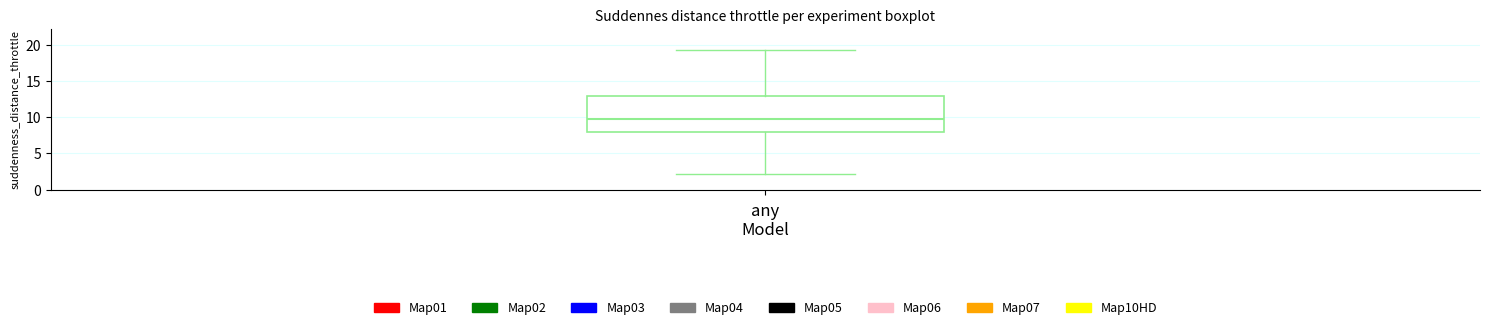

Read this box plot against the y-axis: the position of the median line, the range covered by the box, and the ends of both whiskers. The values are not printed on the chart, so give them approximately, as read against the axis.

median 10.0, box 8.0 to 13.0, whiskers 2.0 to 19.5